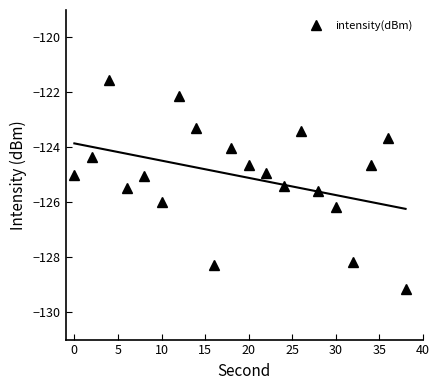

In intensity(dBm), how many points are lower than both neighbors (excluding endpoints)?

5